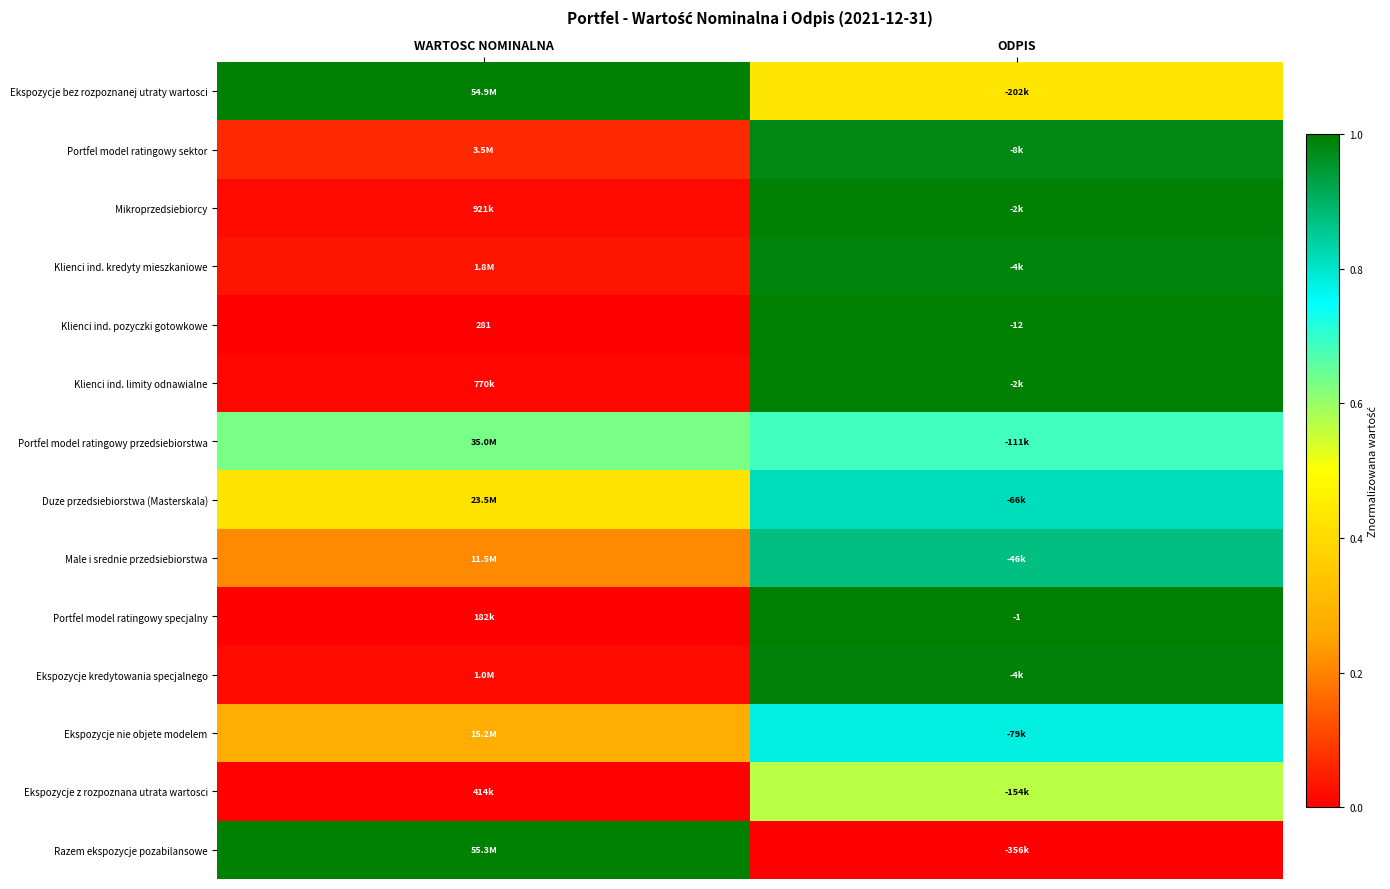

Between WARTOSC NOMINALNA and ODPIS, which is larger?

WARTOSC NOMINALNA